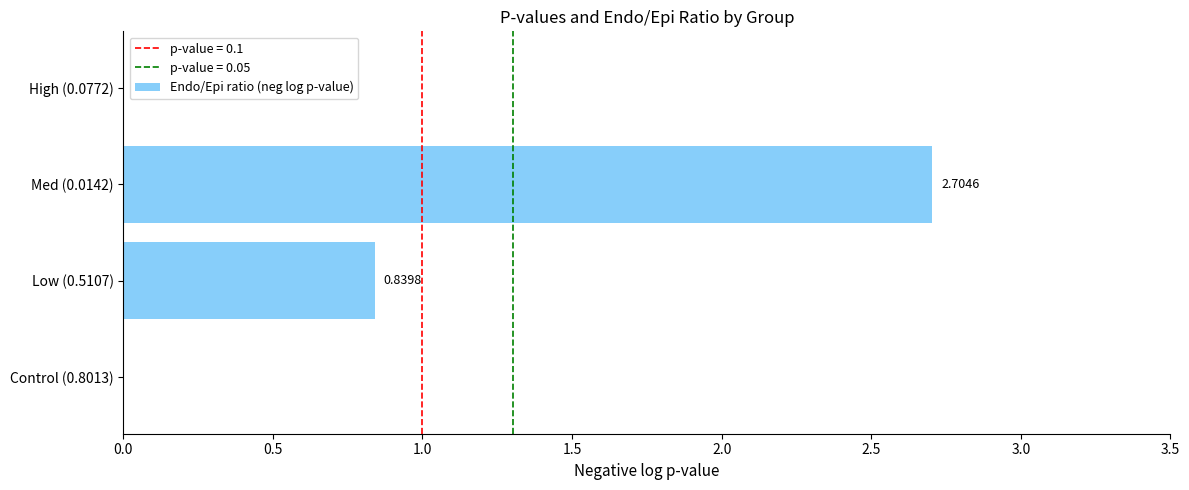

What is the sum of all values?

3.5